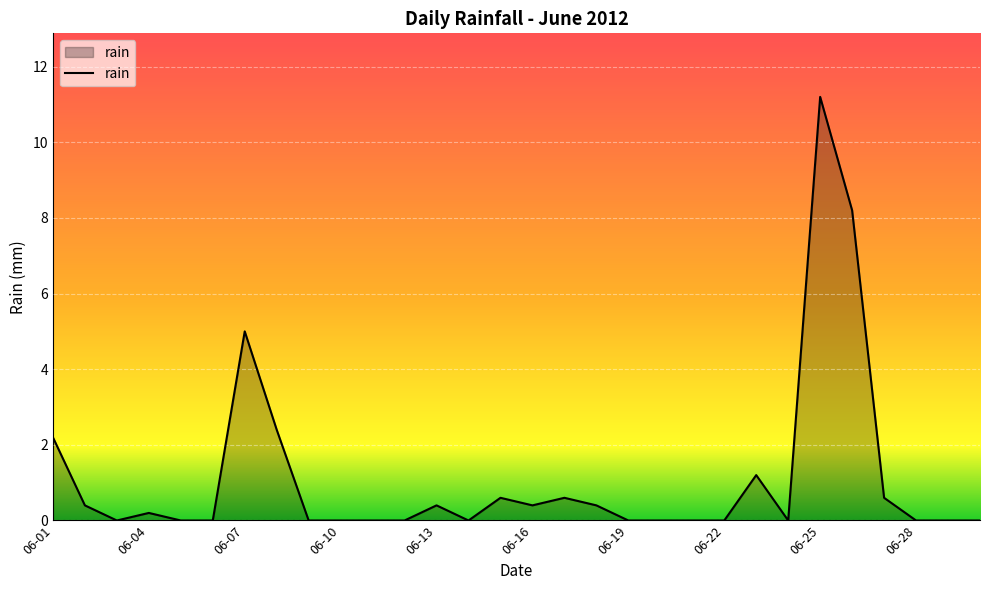

What is the maximum value shown in the chart?

11.2